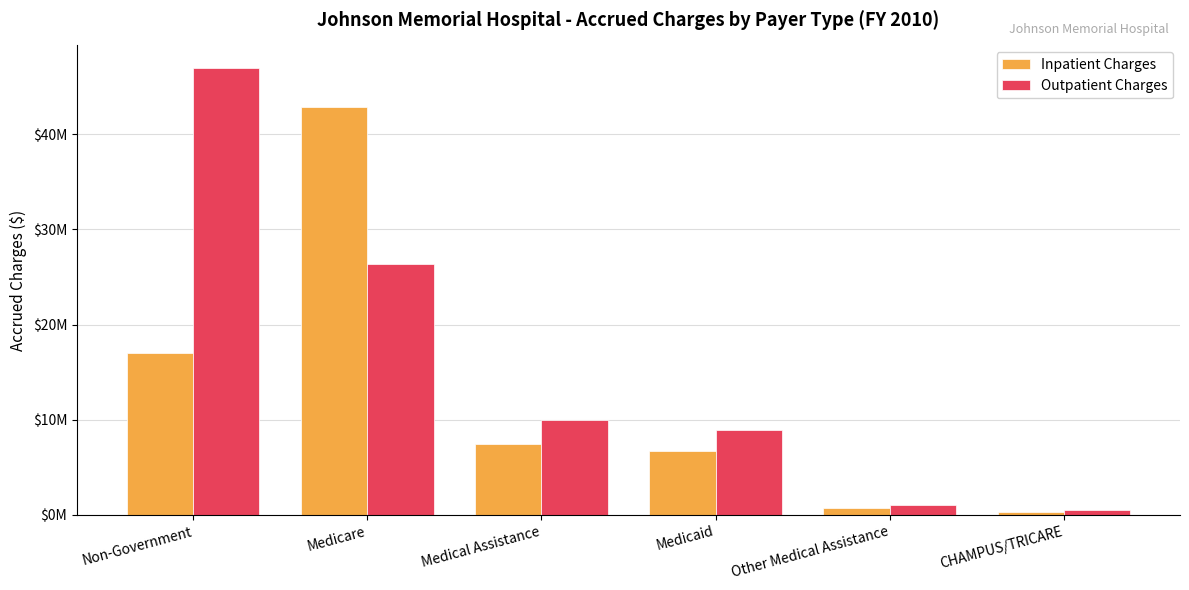

At which category is the sum across all series the highest?

Medicare